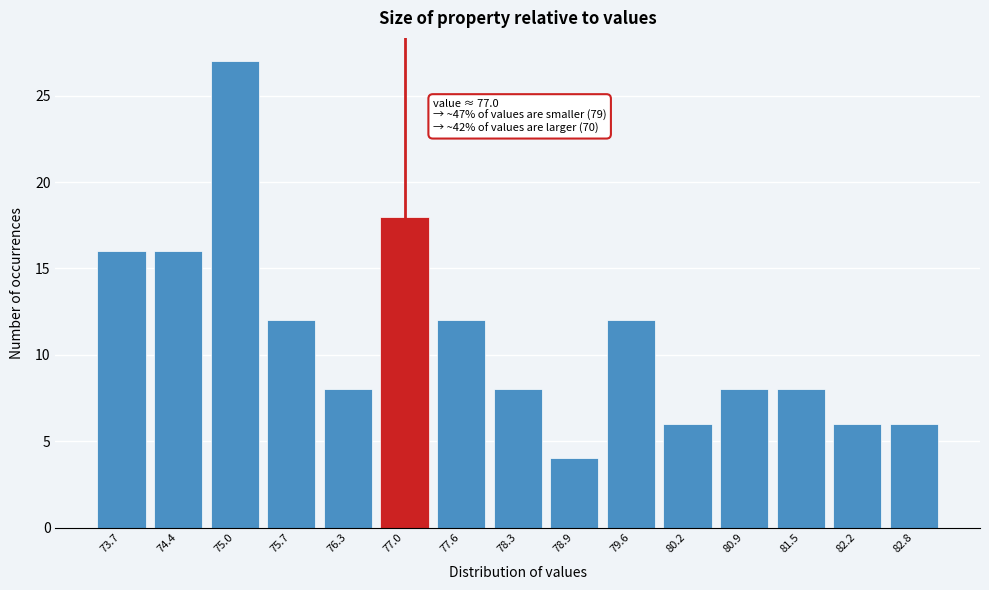

Reading left to right, what are all the values shown in this chart?

16	16	27	12	8	18	12	8	4	12	6	8	8	6	6